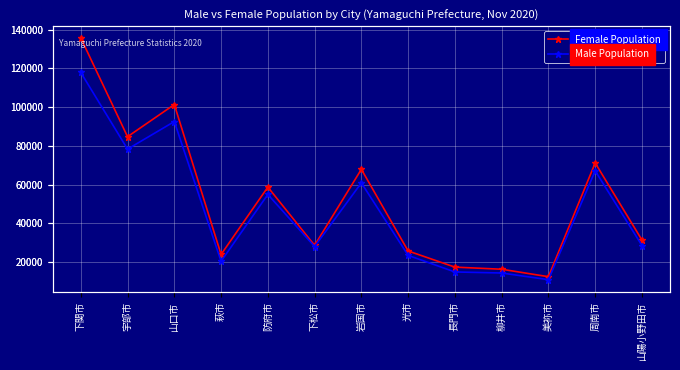

How many interior local peaks does the Female Population series have?

4